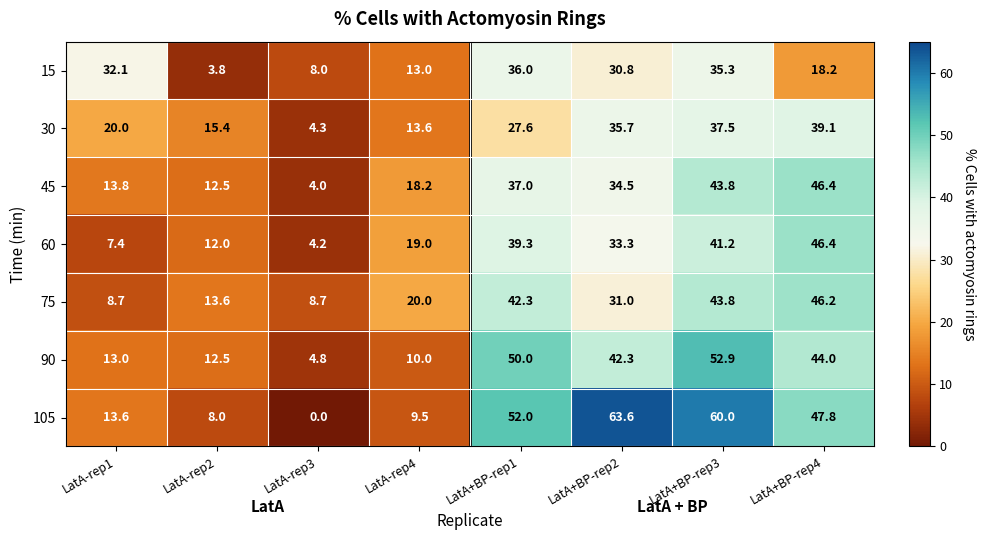

What is the total value across all series at LatA+BP-rep4?

288.1